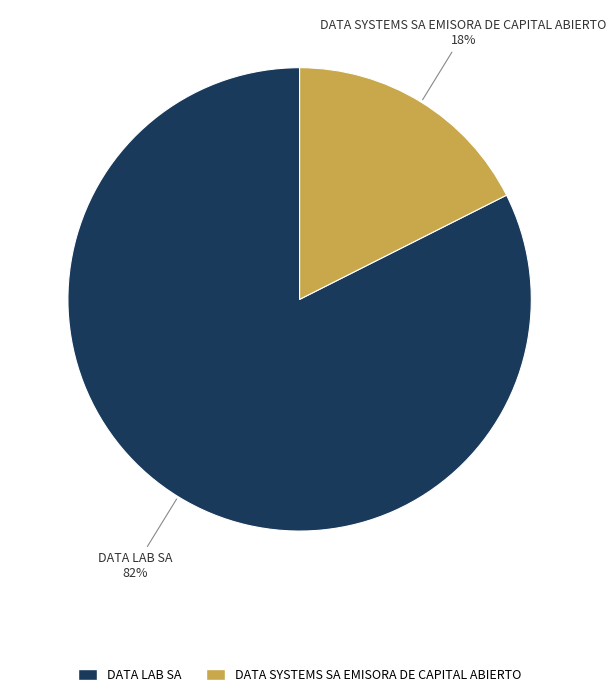

True or false: DATA SYSTEMS SA EMISORA DE CAPITAL ABIERTO accounts for 18% of the total.

True